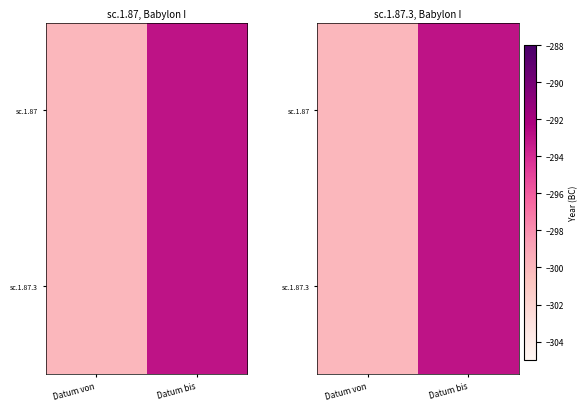

At which category is the sum across all series the highest?

Datum bis